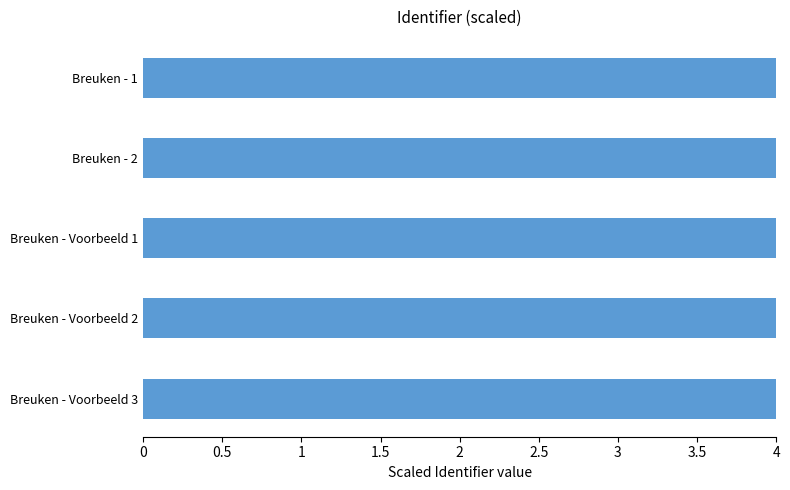

What is the average value?

4.0